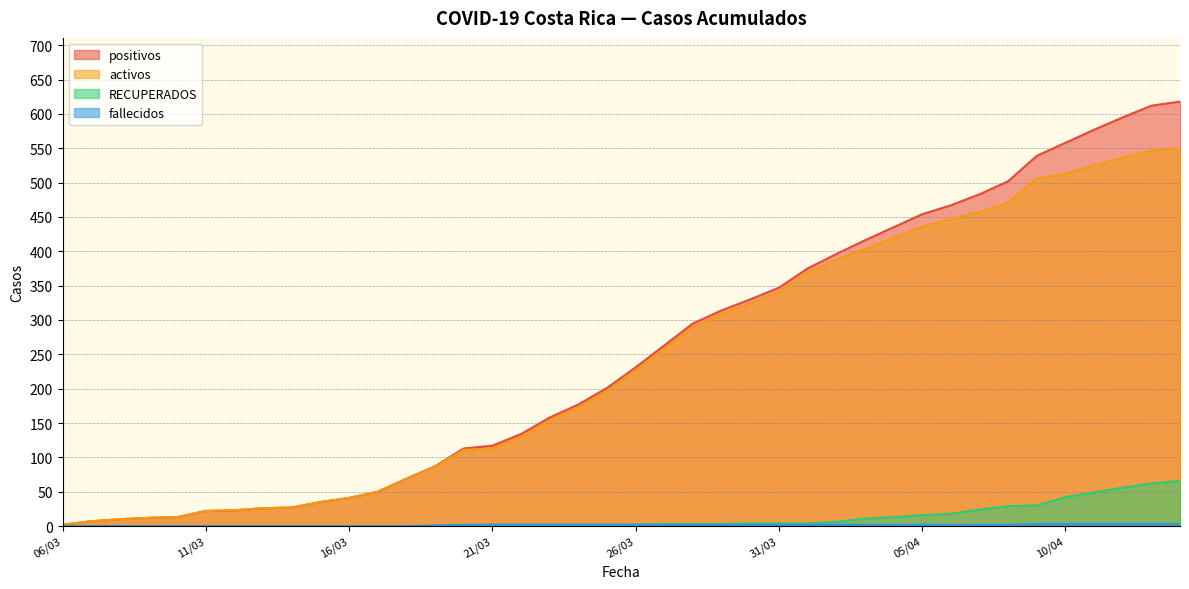

What is the difference between the positivos values at 12/03 and 07/04?

460